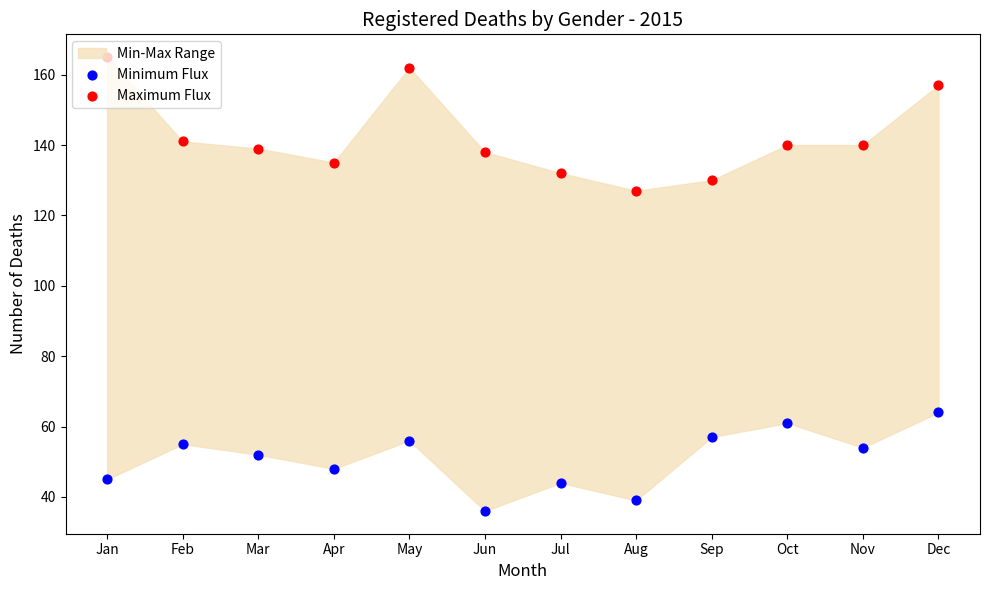

Which series contains the highest Y value?

Maximum Flux